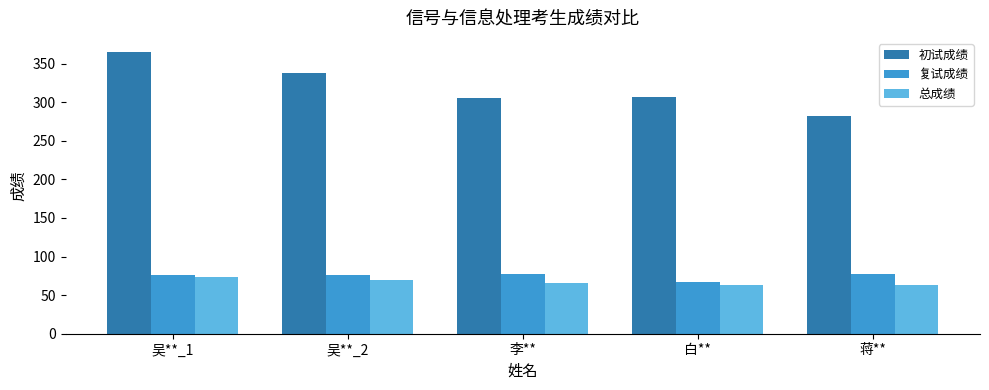

At which category does the chart reach its peak across all series?

吴**_1